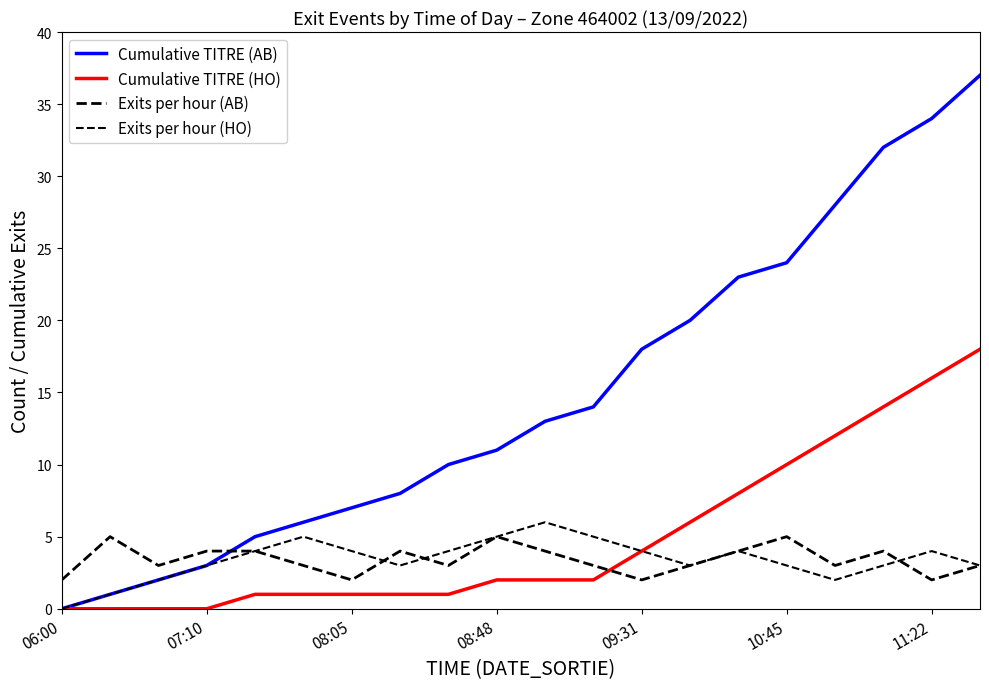

Count the Exits per hour (AB) values in the range 3 to 4.

13